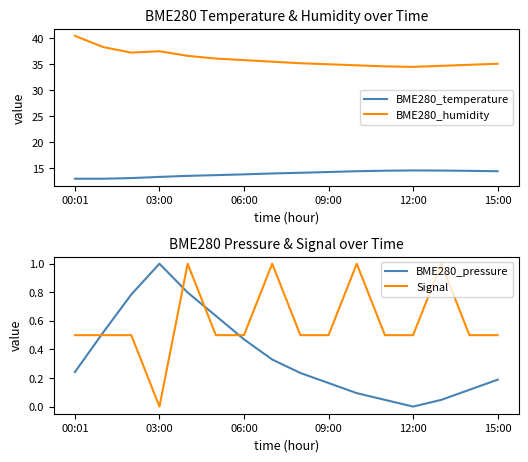

Reading right to left, extract all data points from this chart.

BME280_temperature: 14.4	14.5	14.6	14.6	14.6	14.4	14.3	14.2	14.0	13.8	13.7	13.6	13.4	13.1	13.0	13.0
BME280_humidity: 35.1	34.9	34.7	34.5	34.6	34.8	35.0	35.2	35.5	35.8	36.1	36.6	37.5	37.2	38.3	40.5
BME280_pressure: 0.2	0.1	0.0	0.0	0.0	0.1	0.2	0.2	0.3	0.5	0.6	0.8	1.0	0.8	0.5	0.2
Signal: 0.5	0.5	1.0	0.5	0.5	1.0	0.5	0.5	1.0	0.5	0.5	1.0	0.0	0.5	0.5	0.5